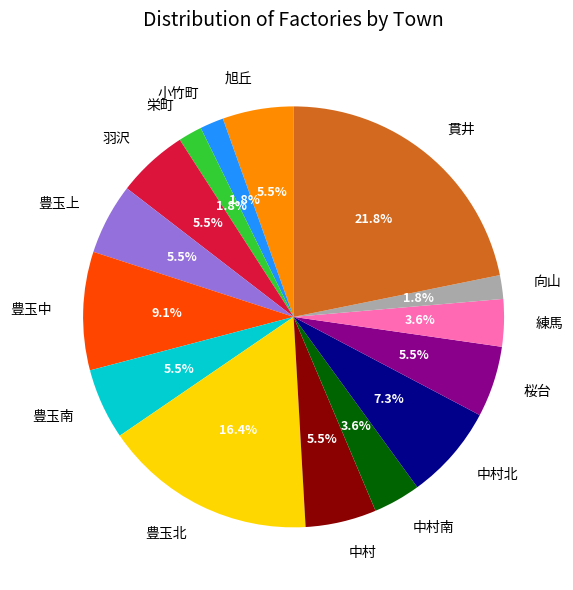

Count the number of slices in the pie.

15